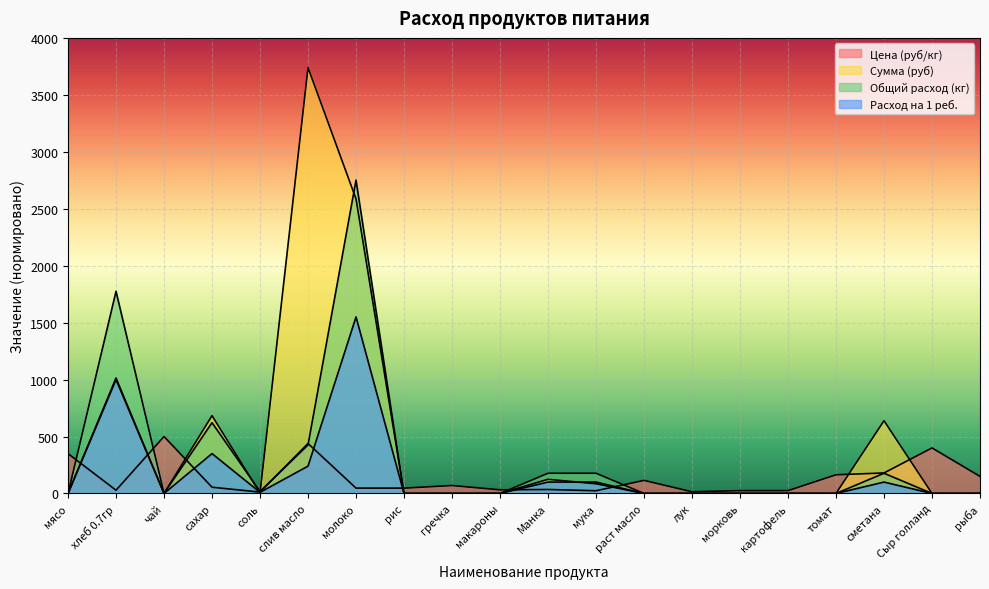

What is the label of the 3rd point from the right?

сметана